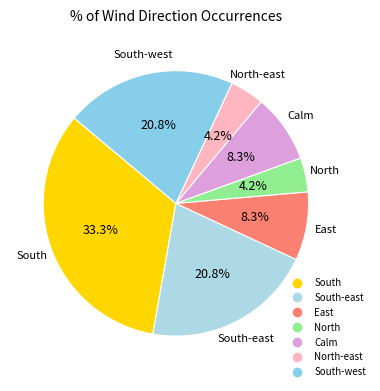

How many slices are in this pie chart?

7